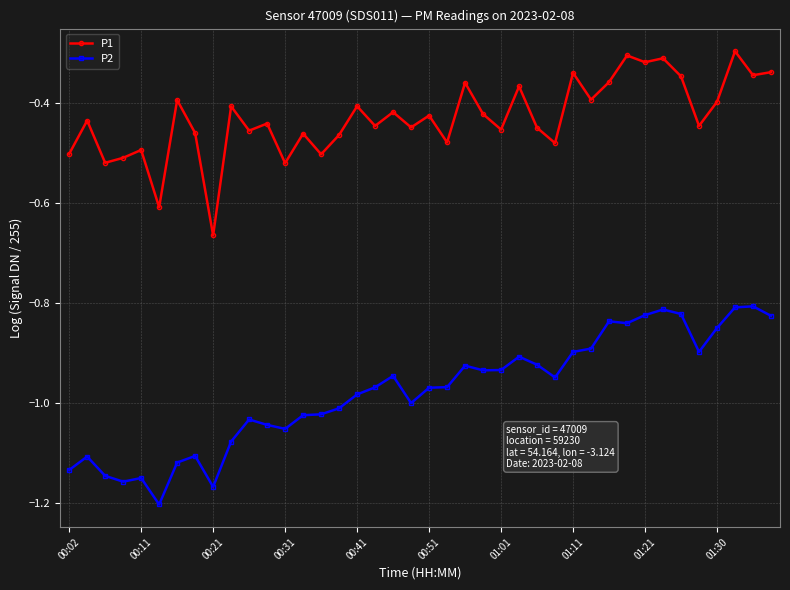

True or false: P2 has more than 2 interior local peaks.

True